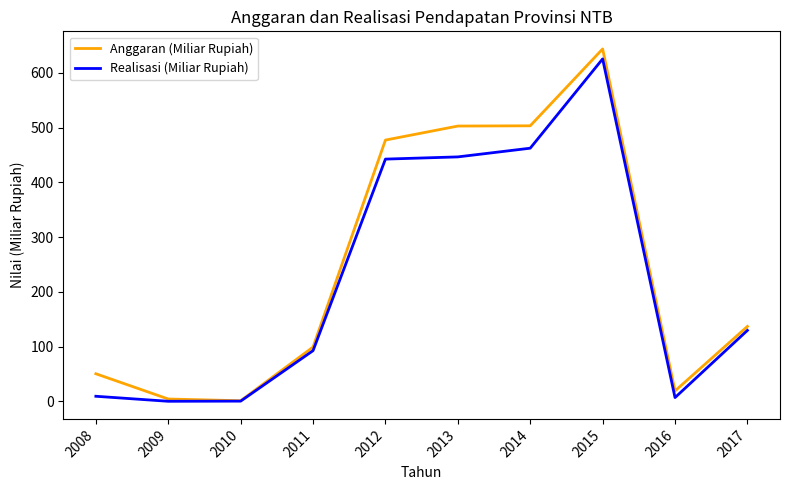

What is the total value across all series at 2012?

919.5